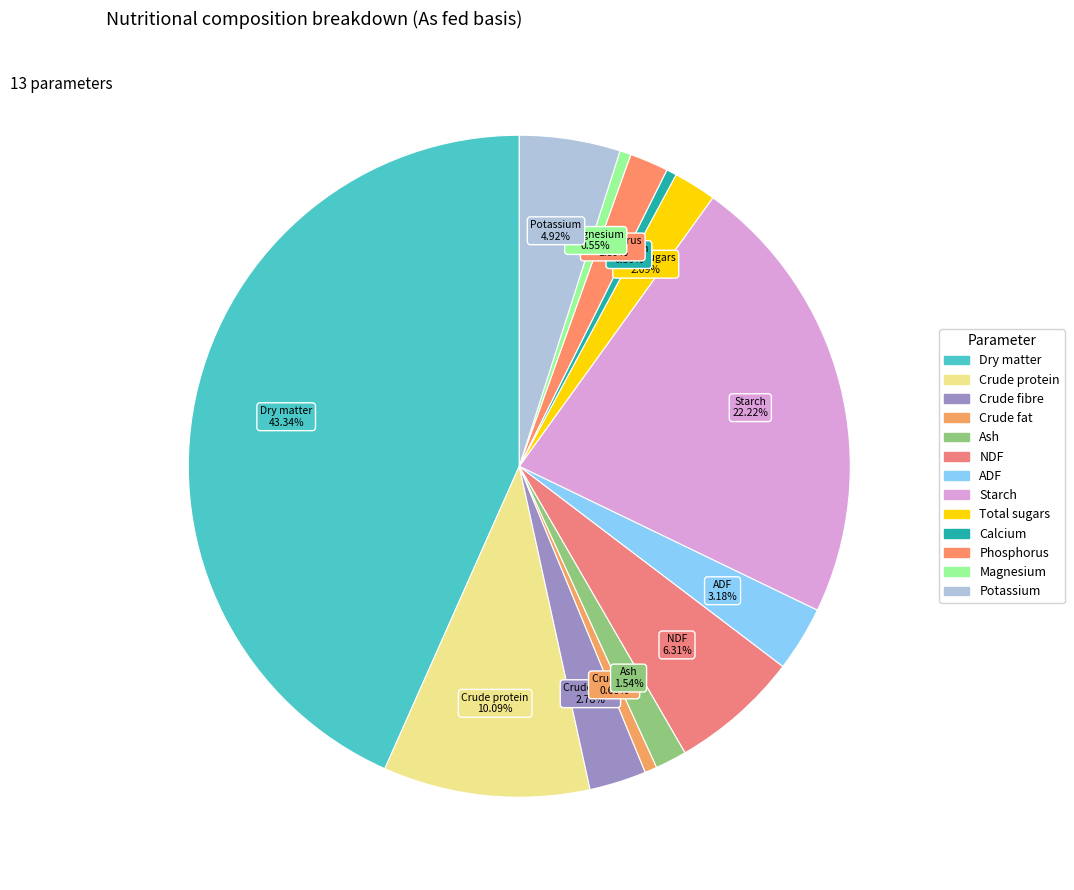

To the nearest percent, what portion does Dry matter represent?

43%